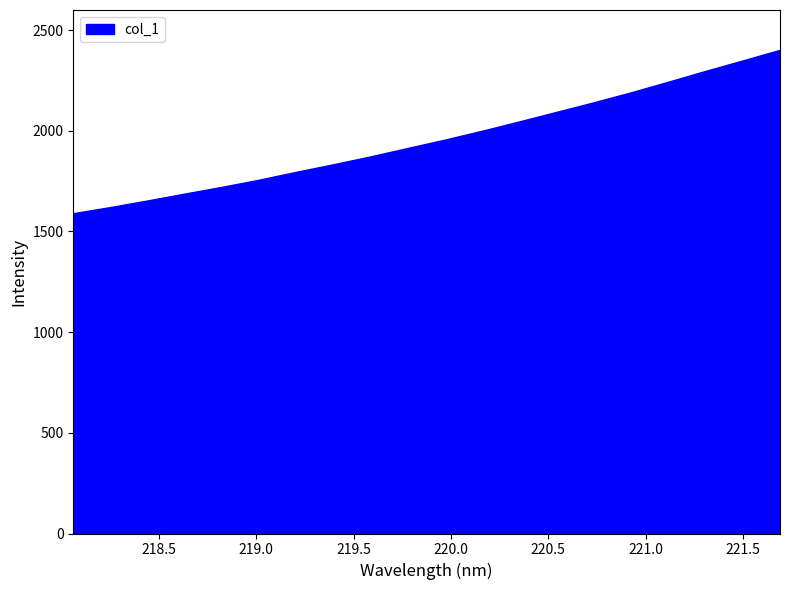

What is the greatest value displayed?

2399.1